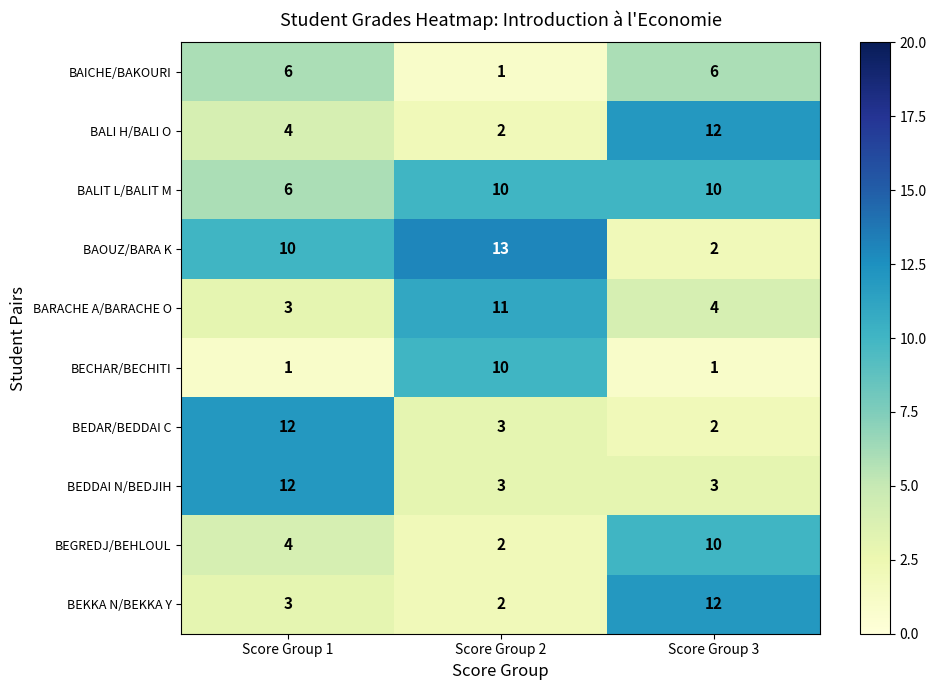

True or false: BEDDAI N/BEDJIH has a value of 3 at Score Group 3.

True